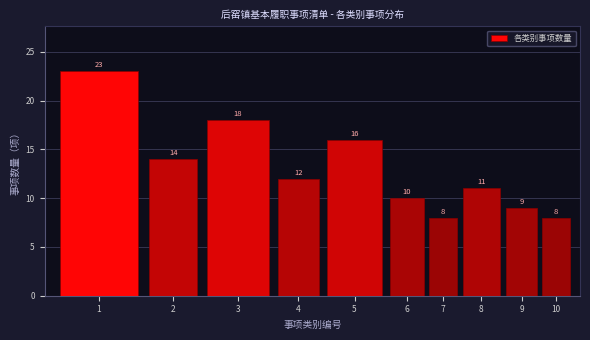

Reading left to right, transcribe all the data shown in this chart.

23	14	18	12	16	10	8	11	9	8